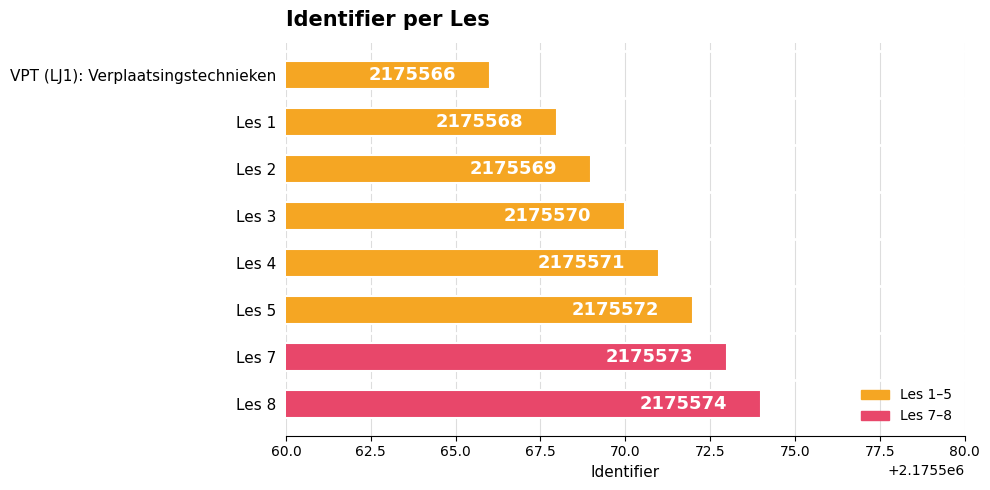

List the labels in order of value, largest first.

Les 8, Les 7, Les 5, Les 4, Les 3, Les 2, Les 1, VPT (LJ1): Verplaatsingstechnieken